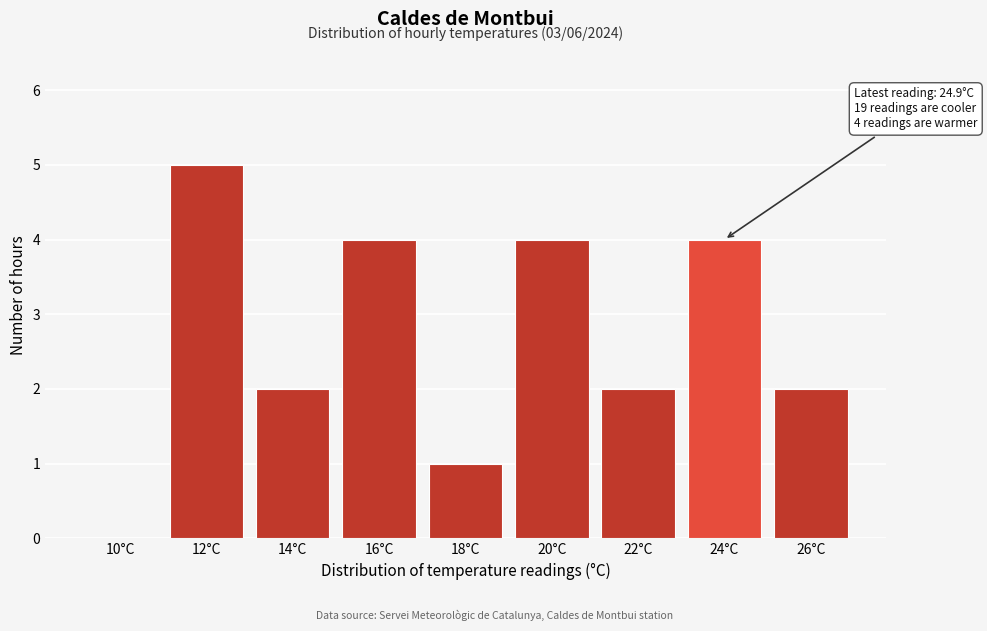

Reading right to left, what are all the values shown in this chart?

26°C=2	24°C=4	22°C=2	20°C=4	18°C=1	16°C=4	14°C=2	12°C=5	10°C=0